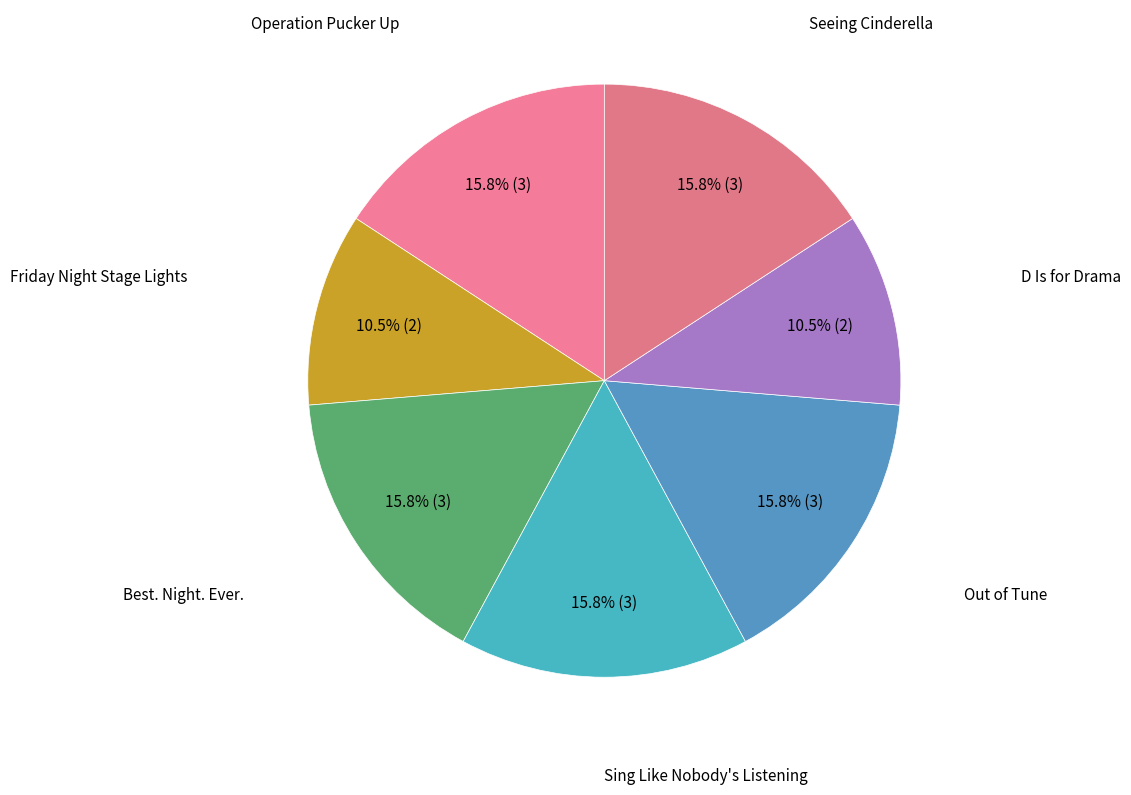

How many slices are in this pie chart?

7